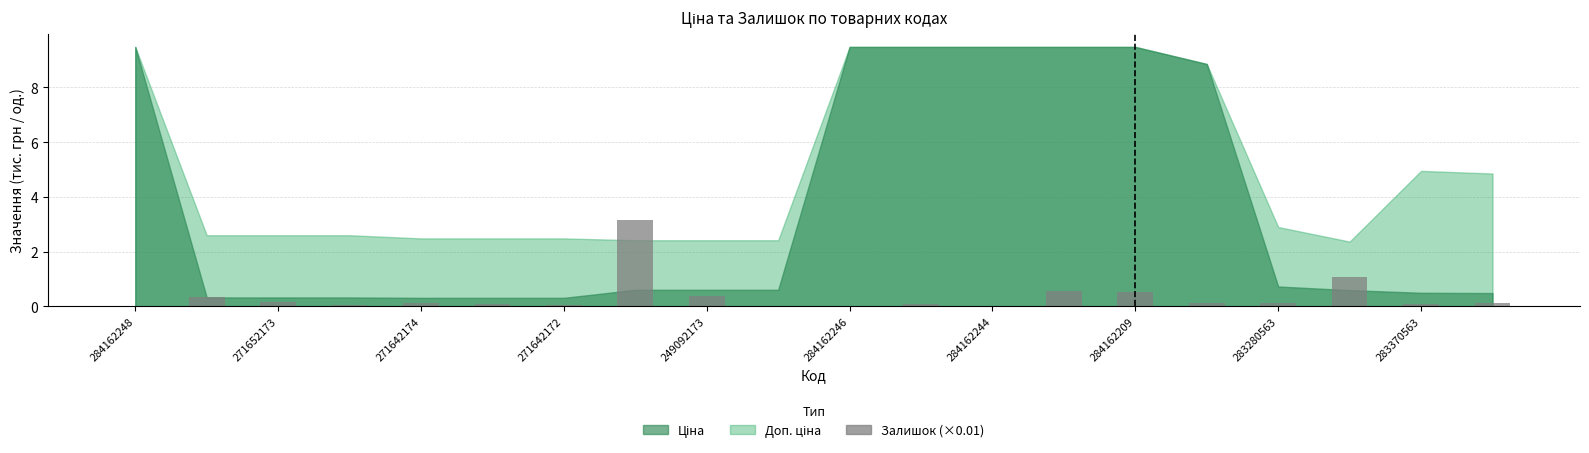

What is the maximum value shown in the chart?

3.2